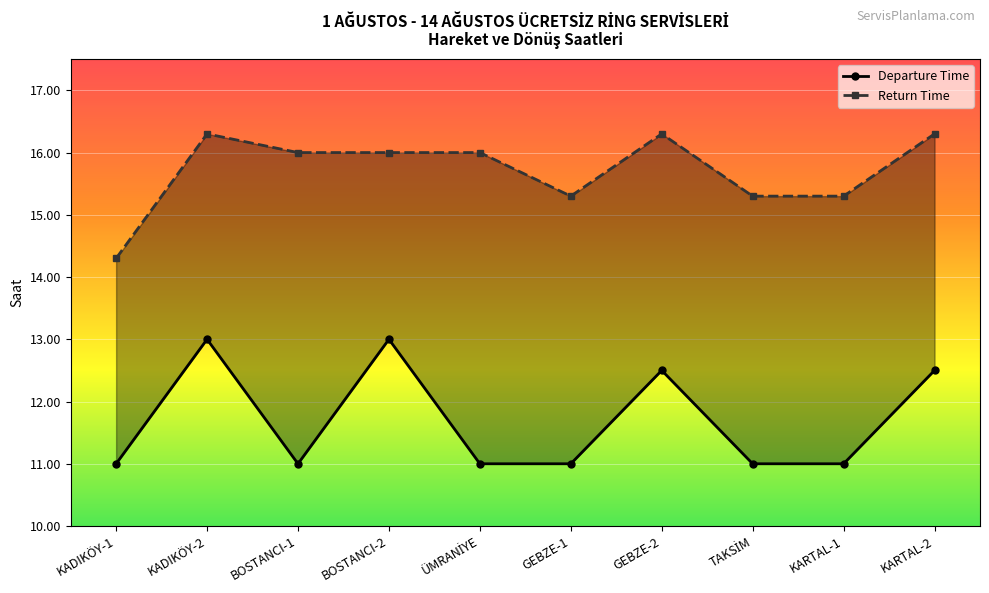

Is this an area chart (filled region under the line)?

No